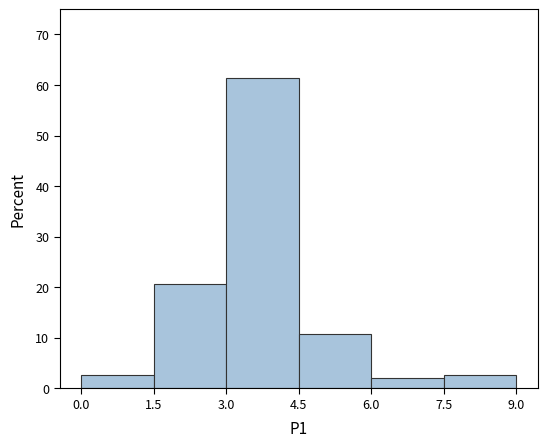

How tall is the bar that spans 7.5 to 9.0 on the x-axis? The values are not printed on the chart, so give them approximately, as read against the axis.

3